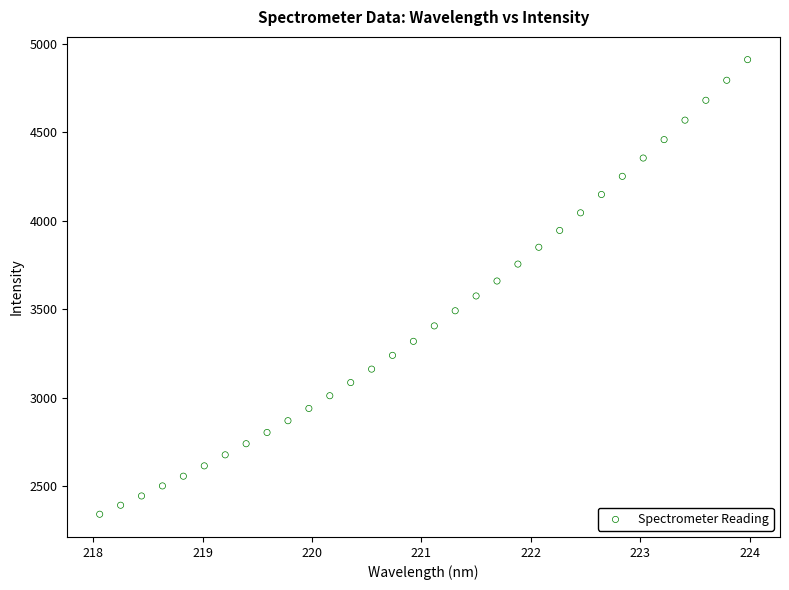

What is the range of X values (max minus min)?

5.9